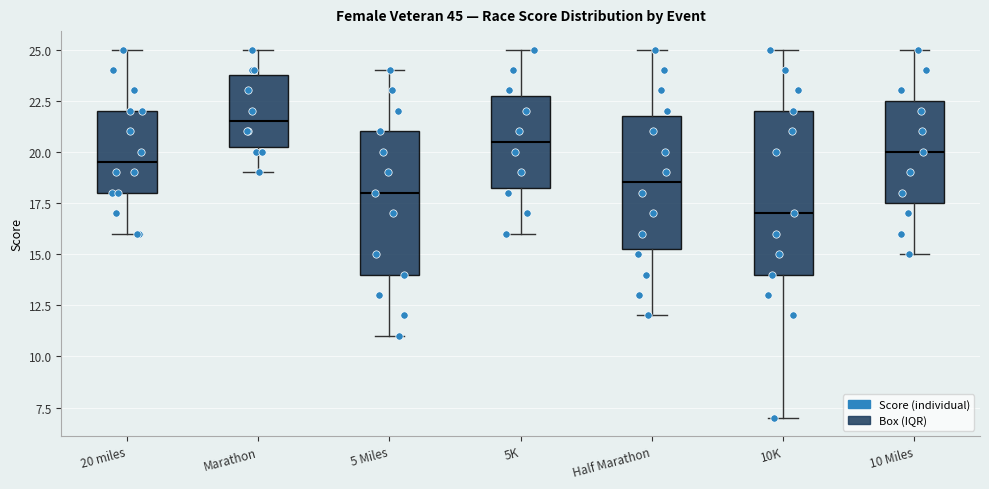

Comparing the boxes themselves (not the whiskers), which one is the tallest?

10K